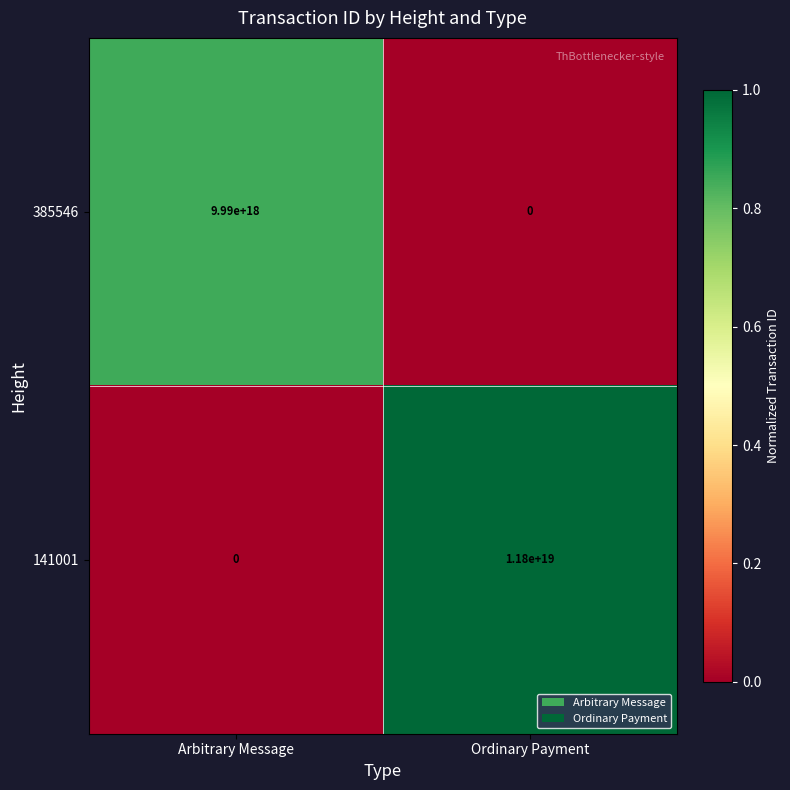

Where is 385546 nearest to the value 4995000000000000000?

Arbitrary Message